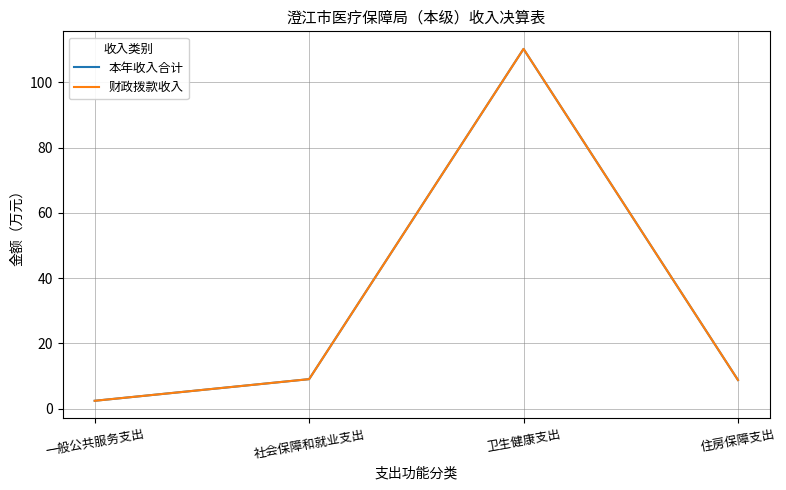

True or false: 本年收入合计 has a value of 31.4 at 卫生健康支出.

False